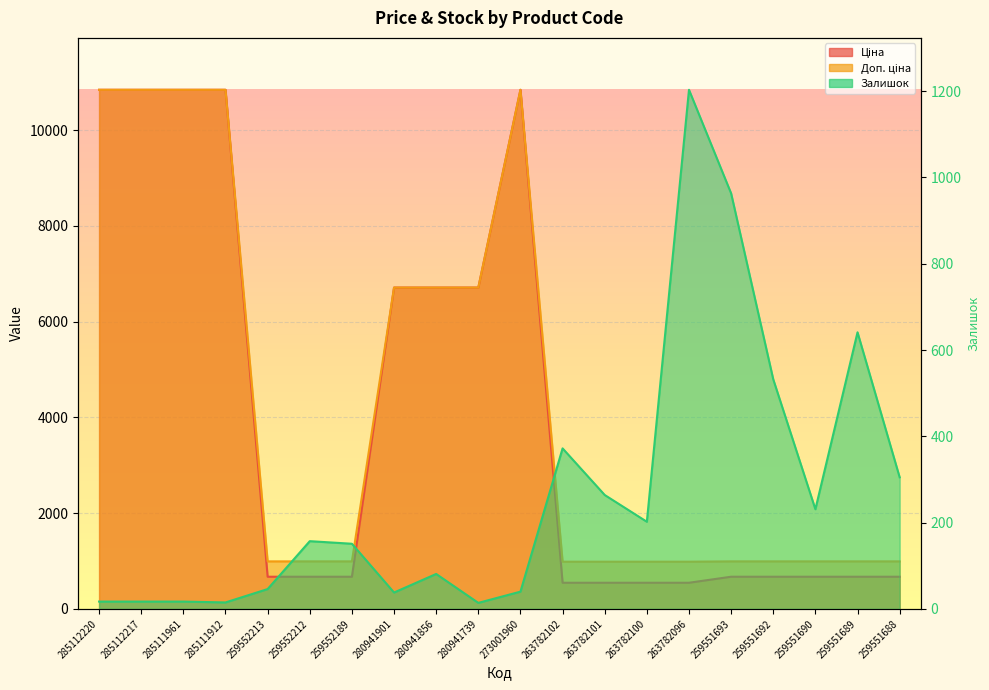

True or false: Доп. ціна and Ціна intersect in this chart.

False